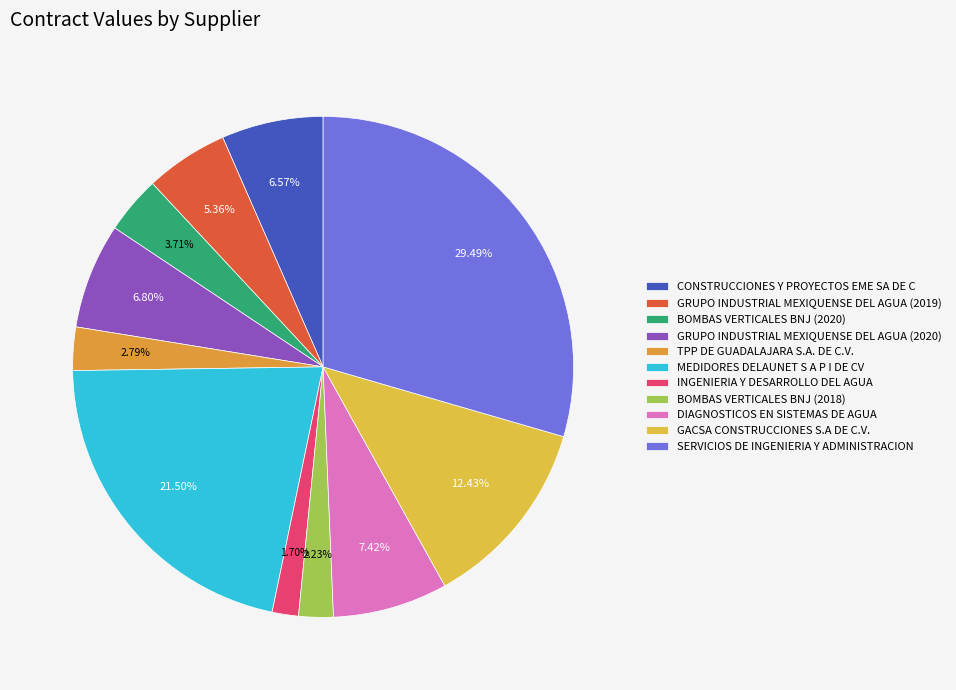

To the nearest percent, what is the difference between the BOMBAS VERTICALES BNJ (2020) and MEDIDORES DELAUNET S A P I DE CV slice percentages?

18%